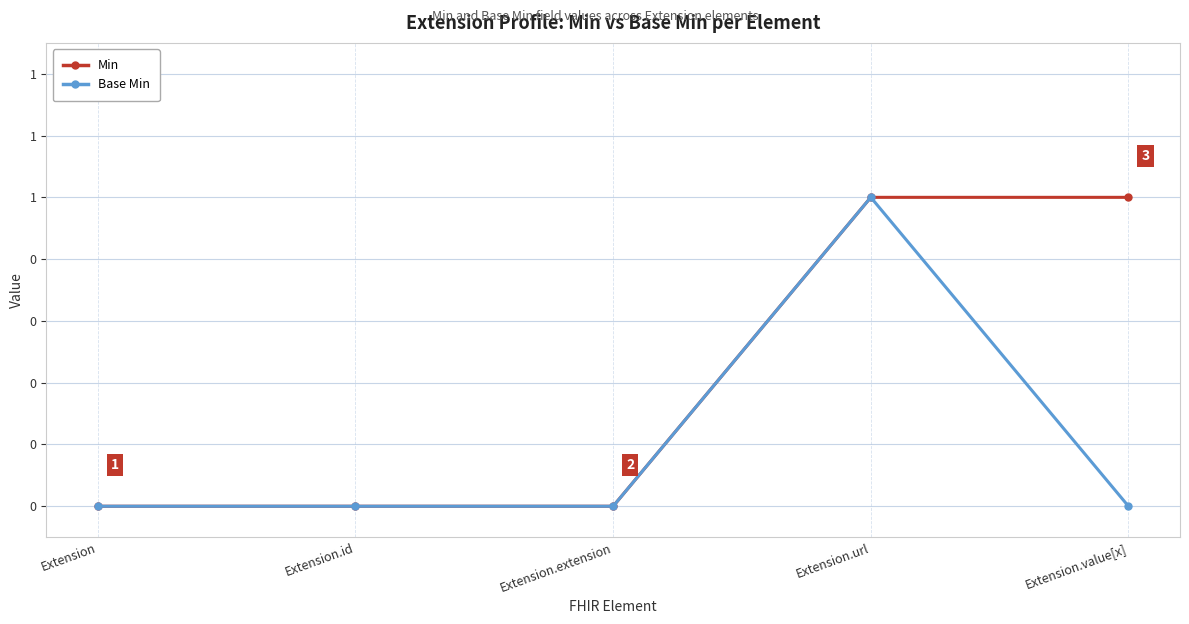

What is the difference between the Min values at Extension.id and Extension.value[x]?

1